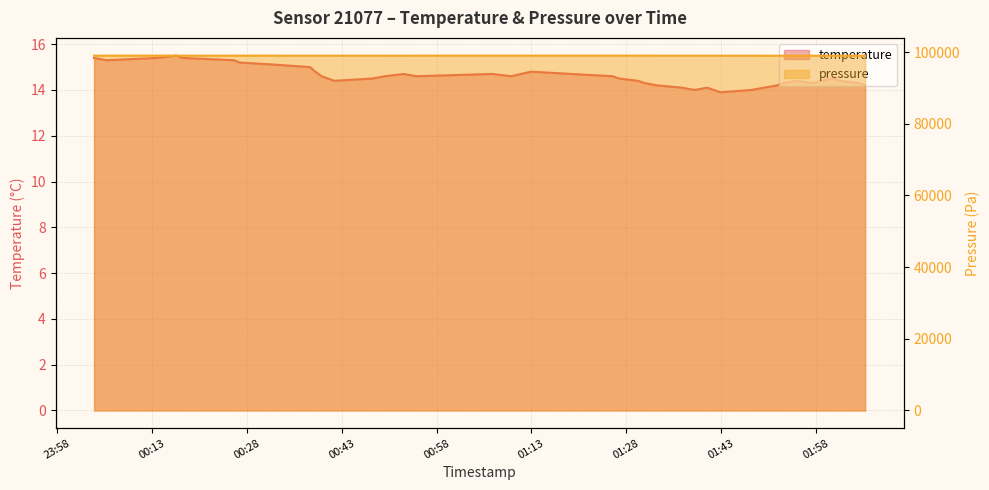

What are all the series names shown in the legend?

temperature, pressure